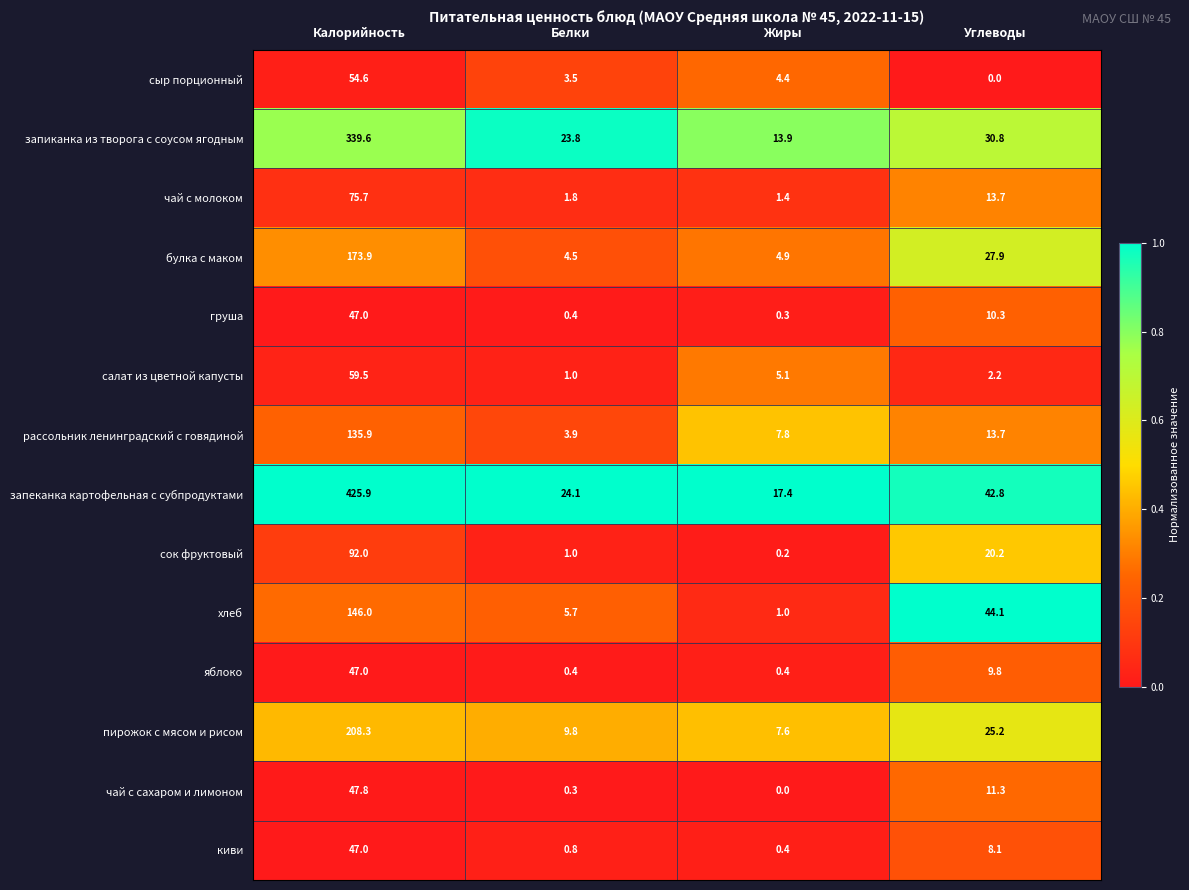

At which label does груша first exceed 10?

Калорийность